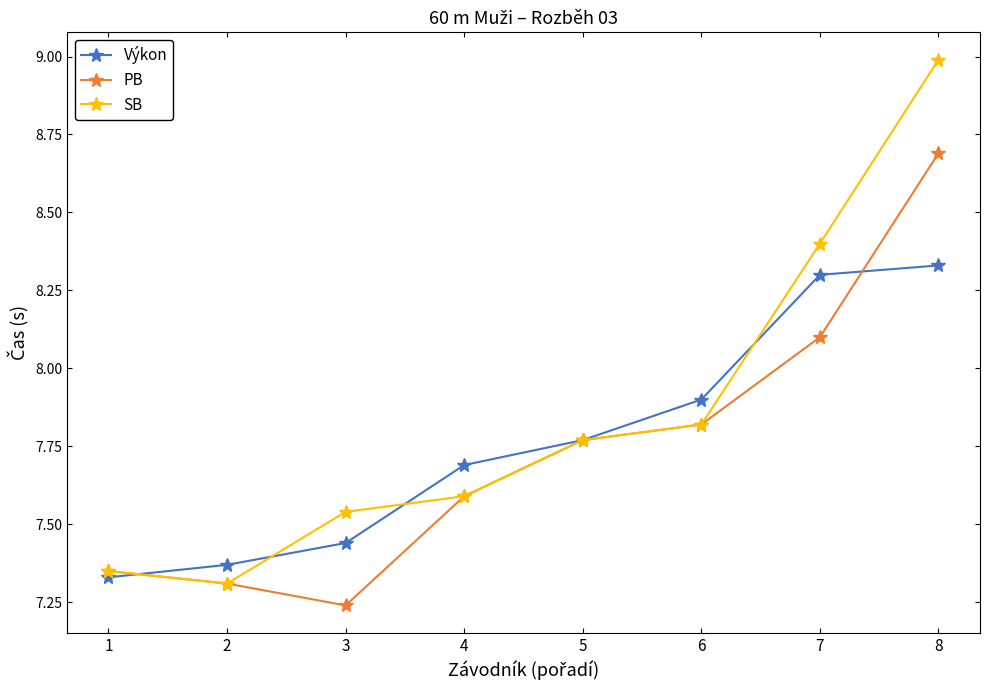

Which category has the highest value in the SB series?

8